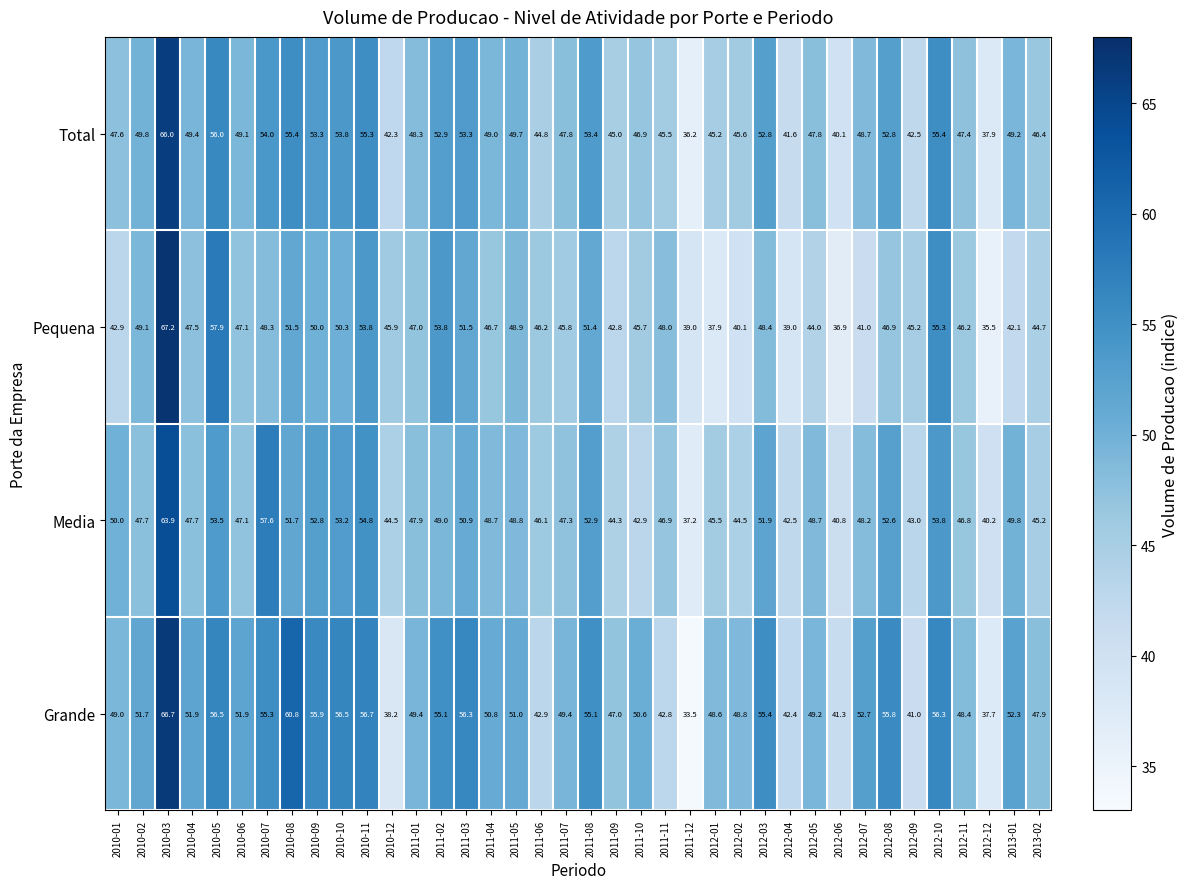

What is the minimum value shown in the chart?

33.5